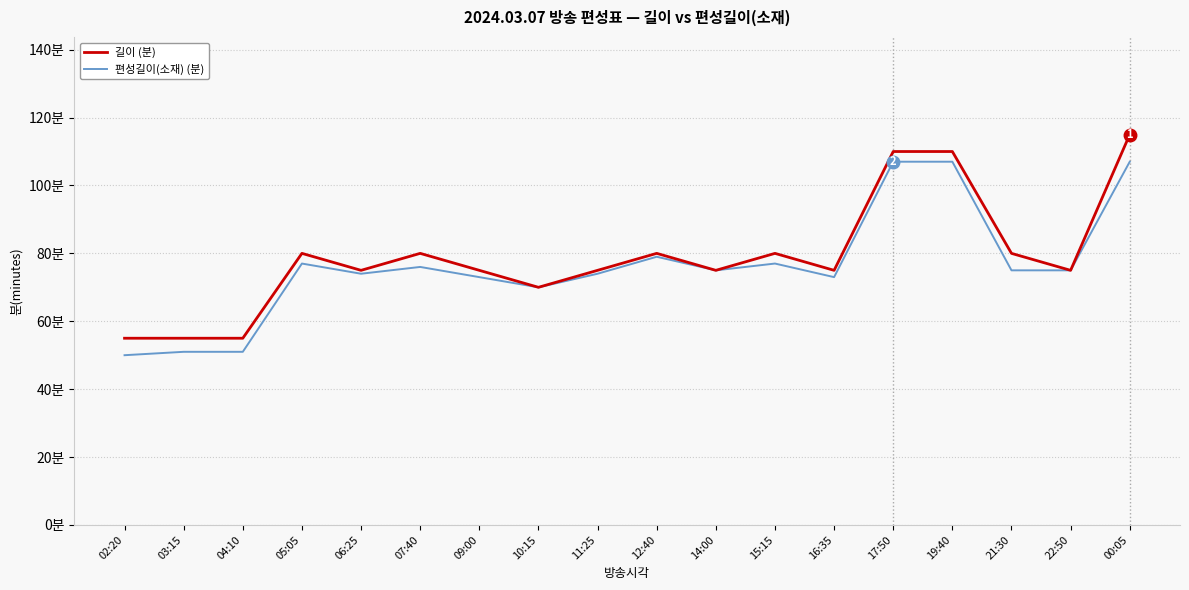

True or false: 길이 (분) and 편성길이(소재) (분) intersect in this chart.

False